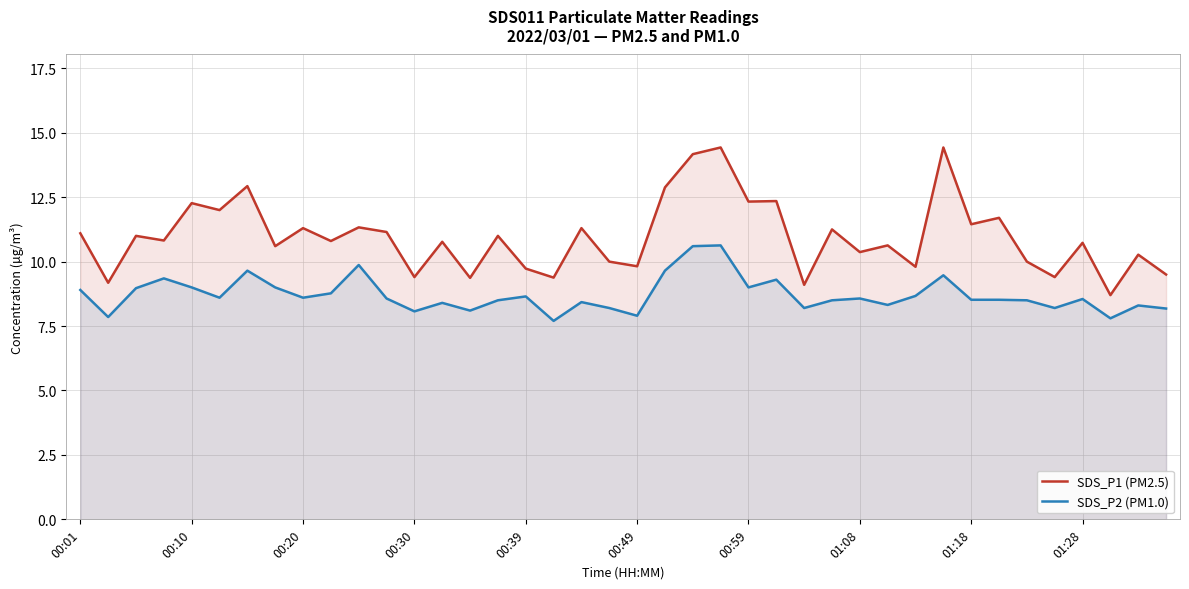

How many interior local valleys does the SDS_P2 (PM1.0) series have?

12